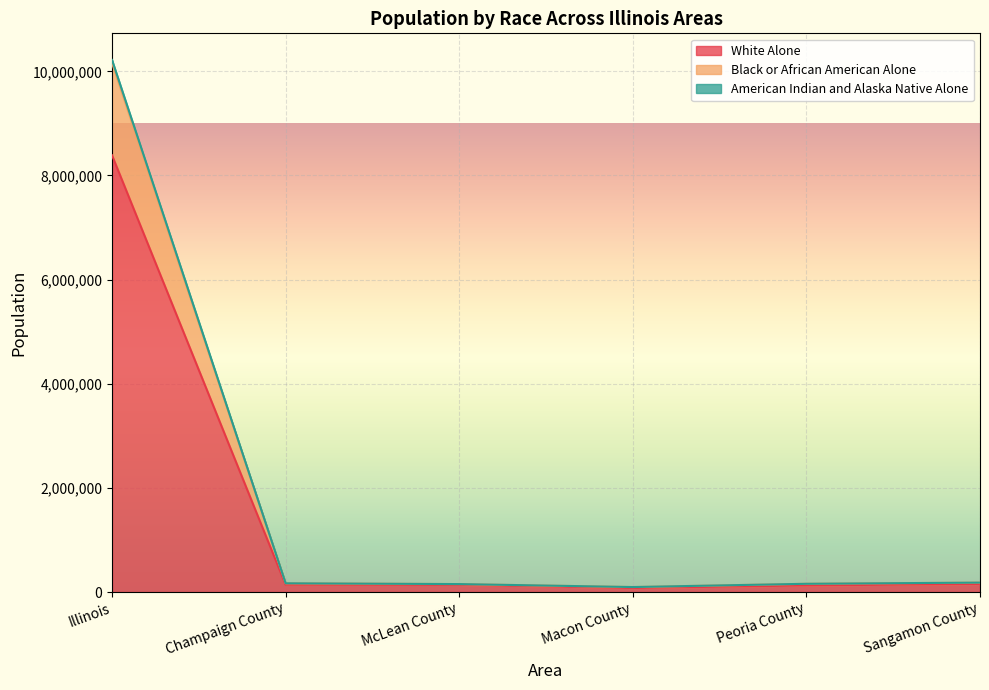

At which category is the sum across all series the highest?

Illinois